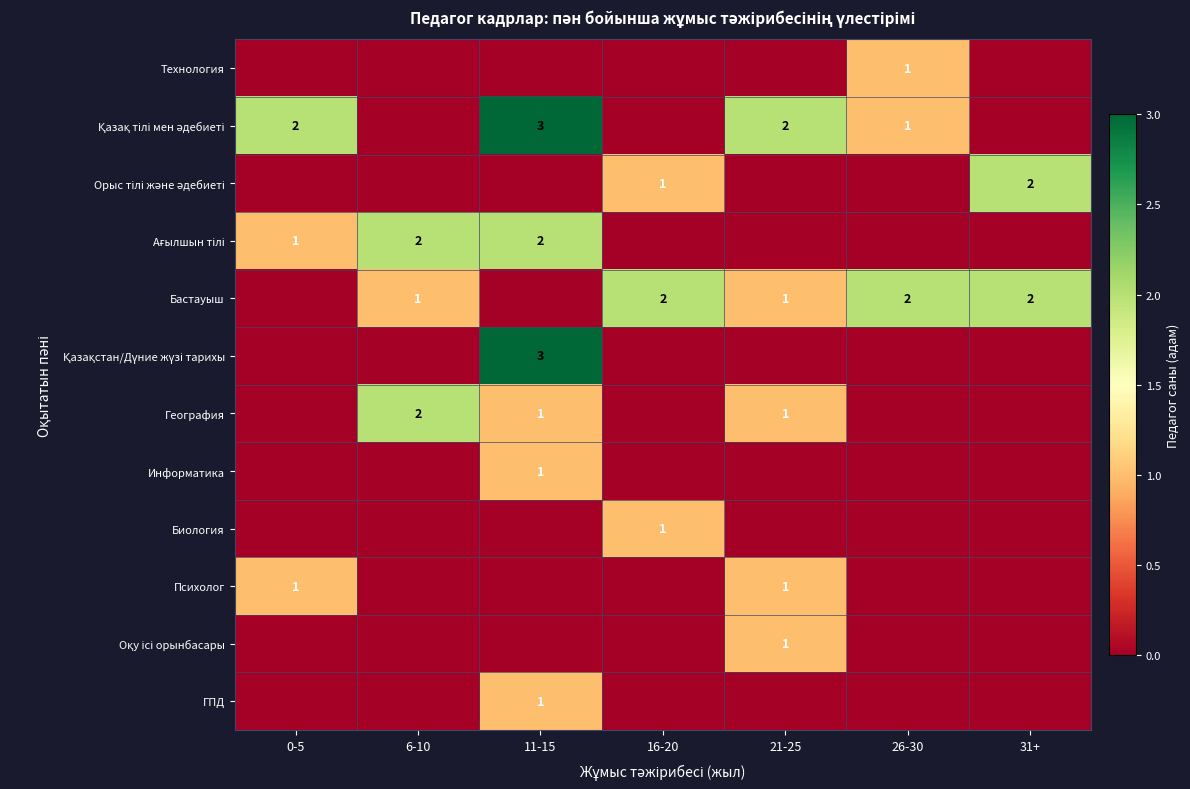

Is it true that Технология equals 1 at 26-30?

True